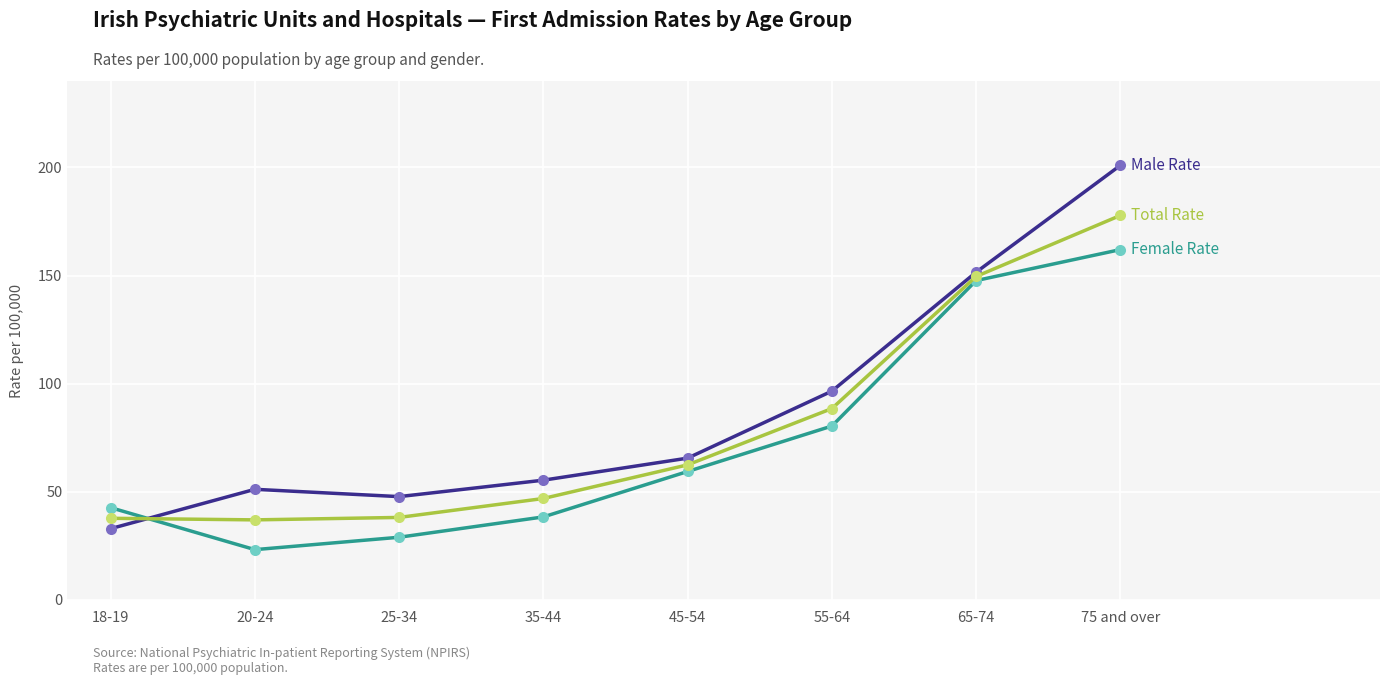

Count the number of categories in the chart.

8